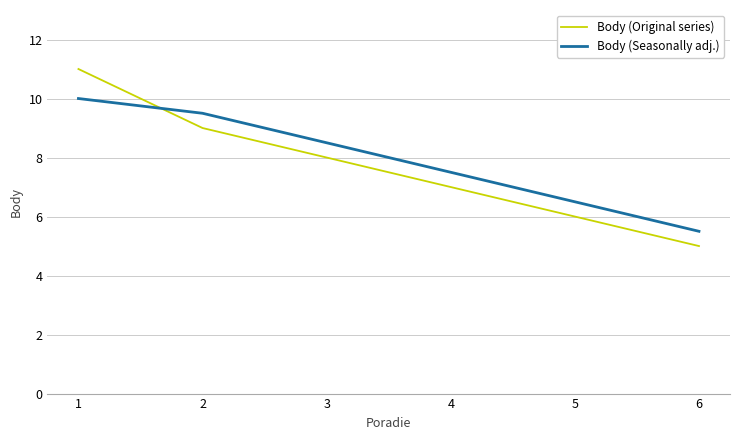

Rank the series at 2 from highest to lowest value.

Body (Seasonally adj.), Body (Original series)